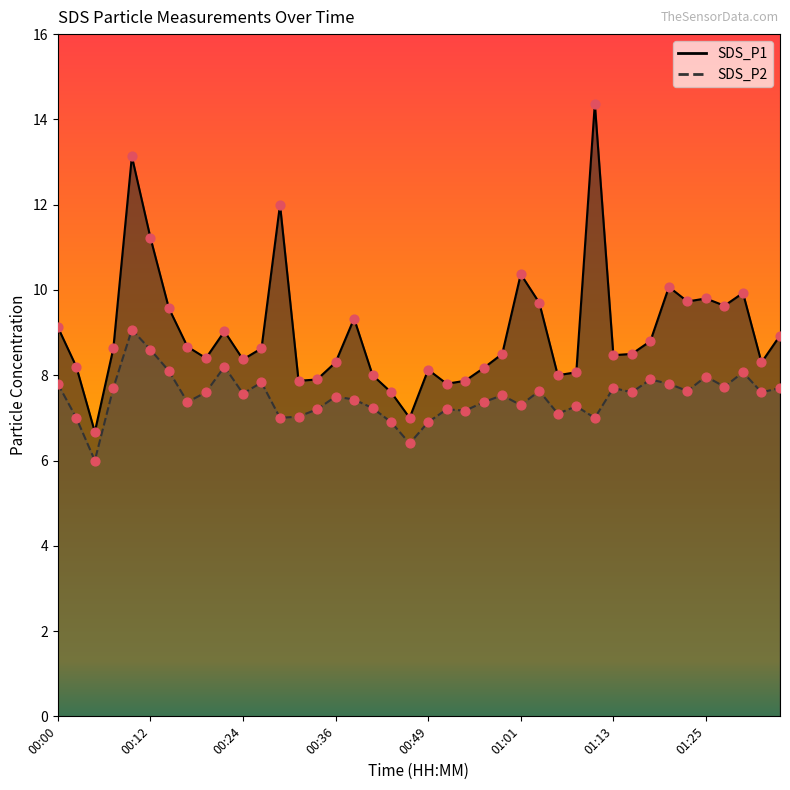

What are all the series names shown in the legend?

SDS_P1, SDS_P2